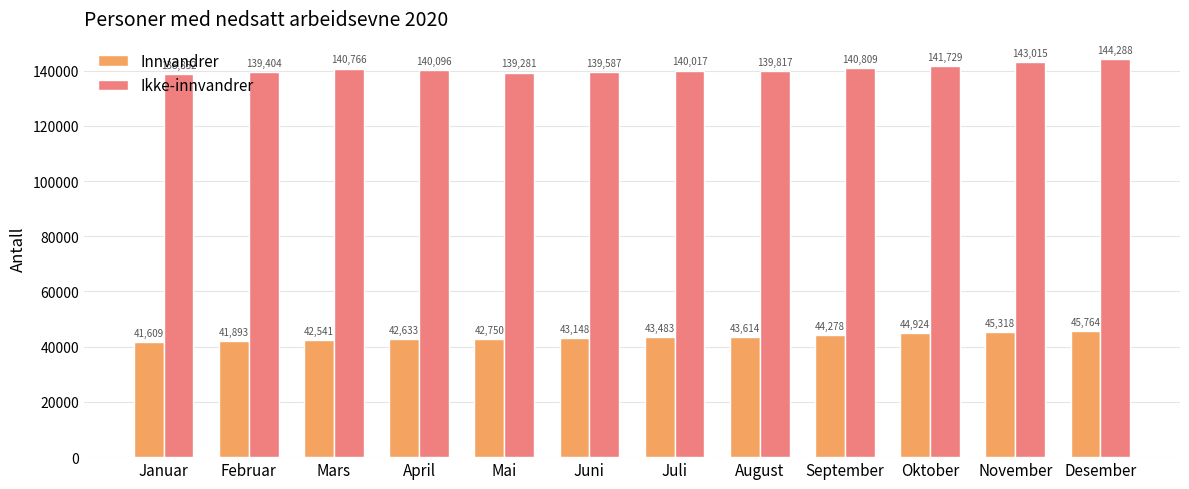

List the labels in order of Innvandrer value, largest first.

Desember, November, Oktober, September, August, Juli, Juni, Mai, April, Mars, Februar, Januar